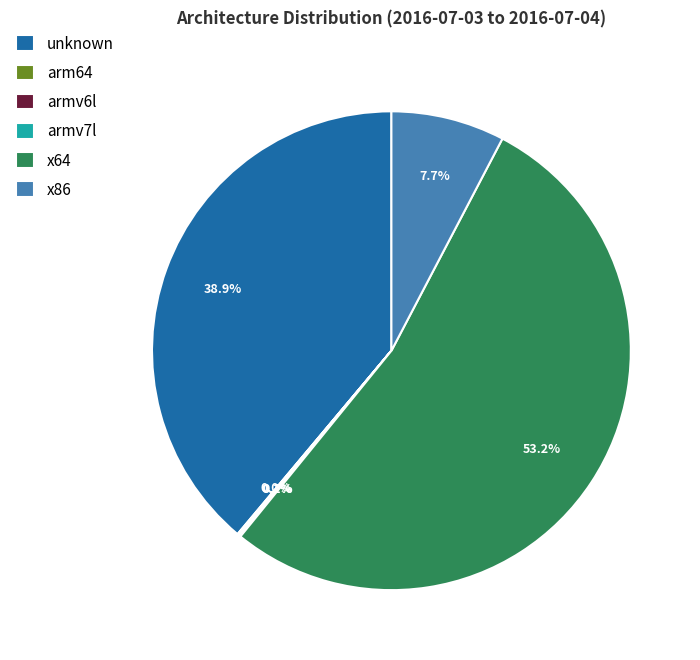

To the nearest percent, what is the difference between the largest and smallest slice percentages?

53%